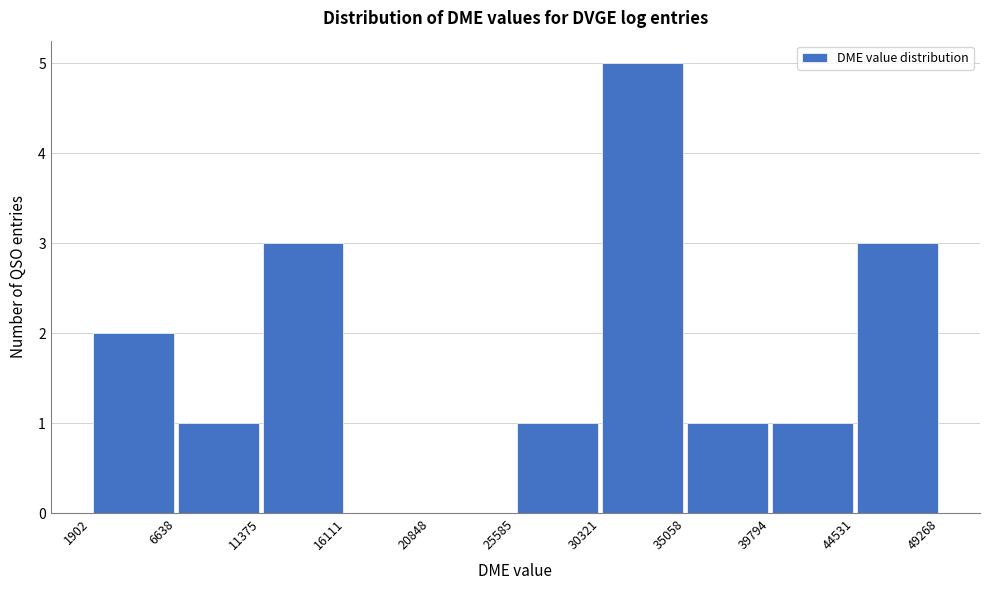

Reading left to right, list every bar in this chart as the range it spans on the x-axis followed by its height. The values are not printed on the chart, so give them approximately, as read against the axis.

1902 to 6638: 2
6638 to 11375: 1
11375 to 16111: 3
16111 to 20848: 0
20848 to 25585: 0
25585 to 30321: 1
30321 to 35058: 5
35058 to 39794: 1
39794 to 44531: 1
44531 to 49268: 3